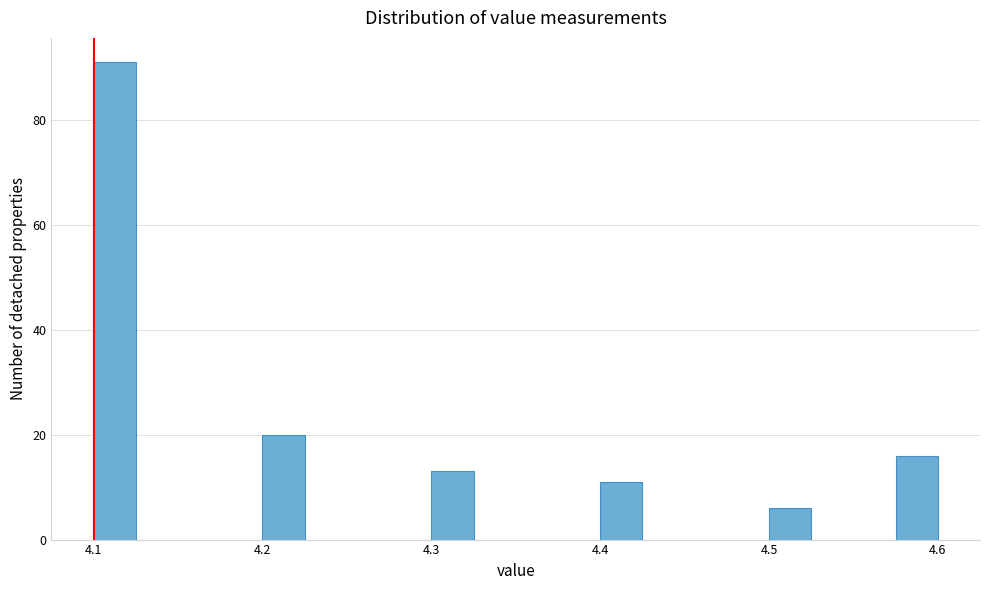

Around what value on the x-axis is the tallest bar? Give the approximate position of its centre, as read against the axis.

4.11